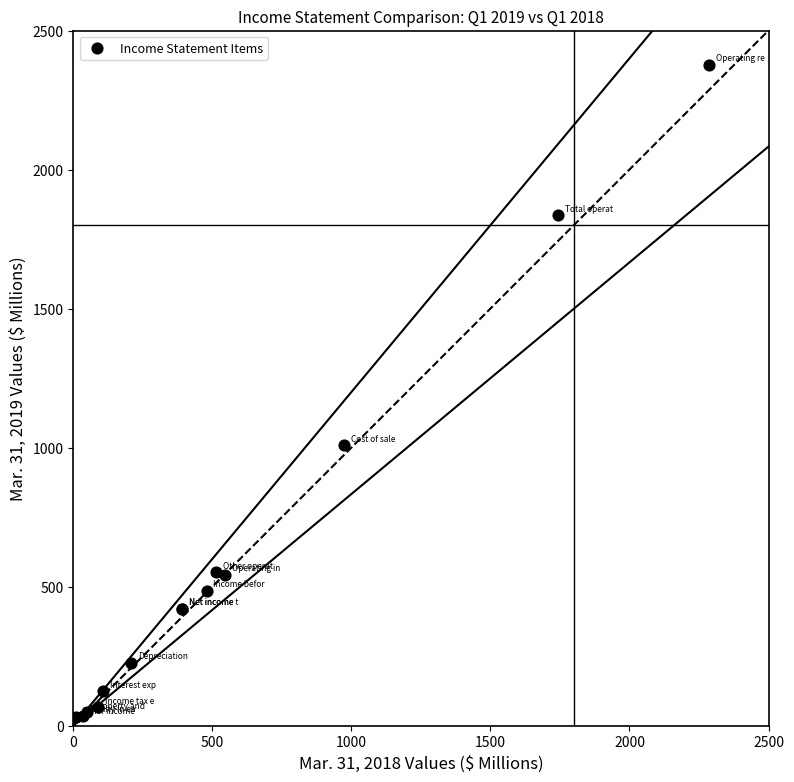

What Y value in the scatter plot is closest to 1204?

1009.6